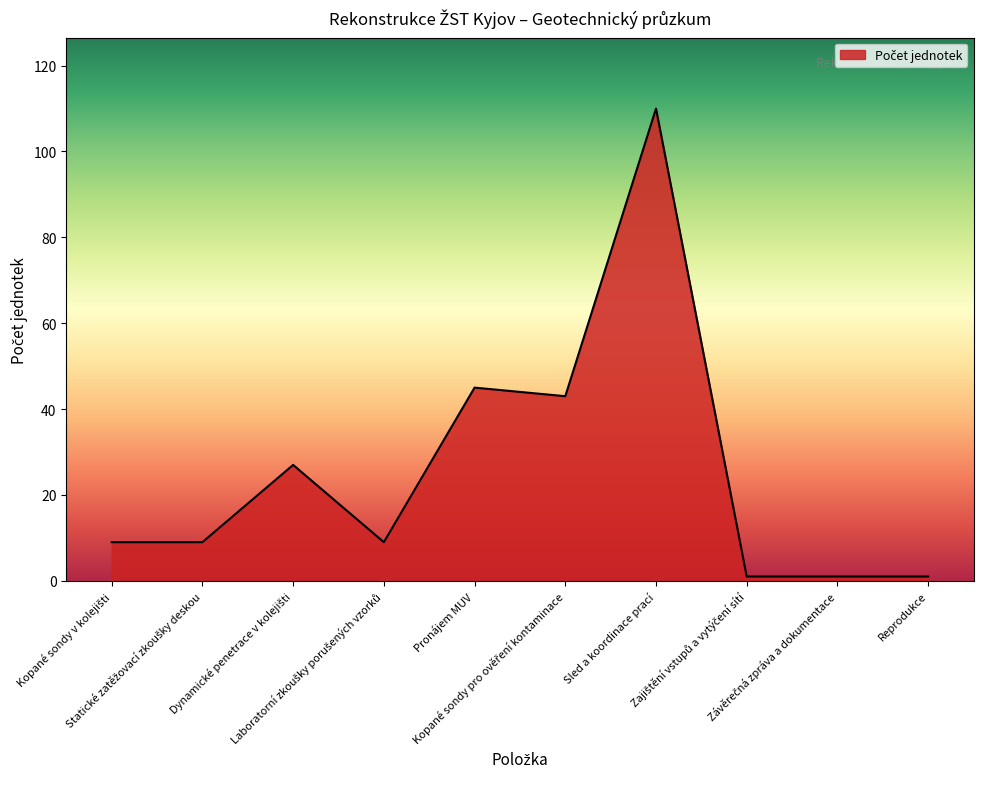

What is the greatest value displayed?

110